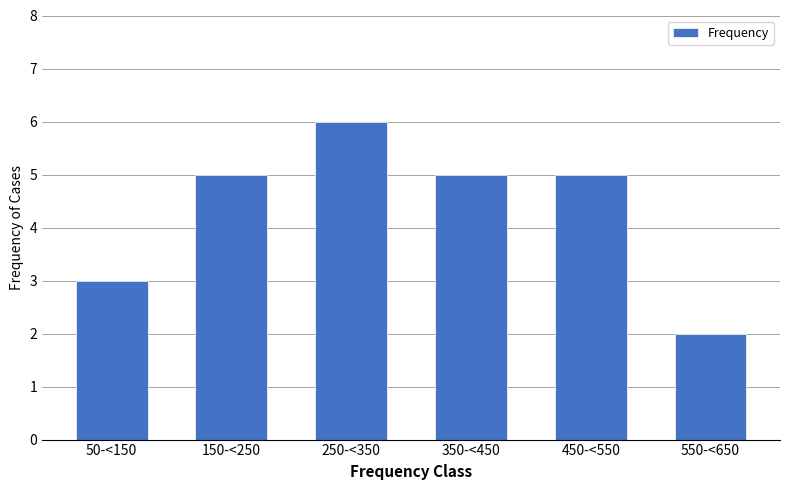

Reading left to right, extract all data points from this chart.

50-<150=3	150-<250=5	250-<350=6	350-<450=5	450-<550=5	550-<650=2